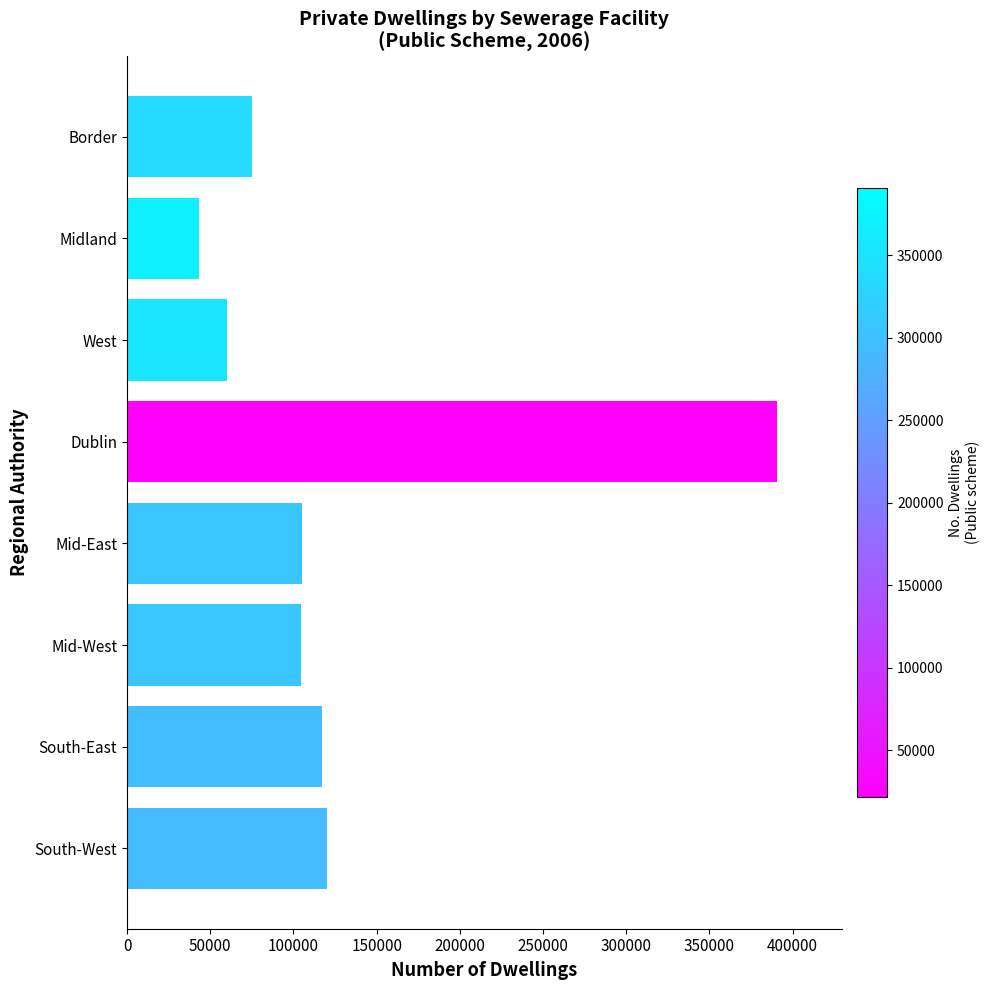

What is the greatest value displayed?

390430